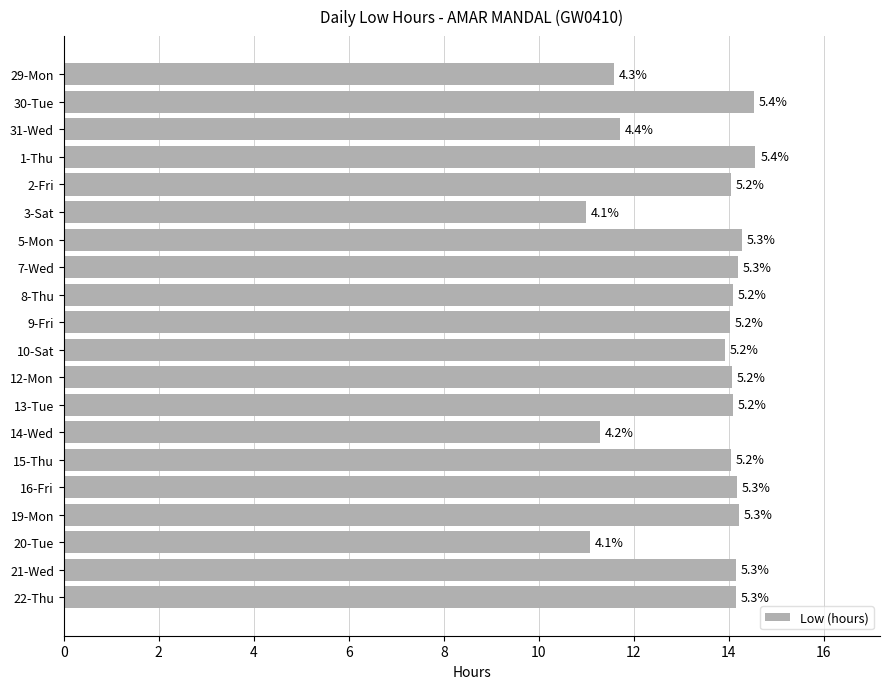

What is the difference between the second highest and minimum values?

3.5